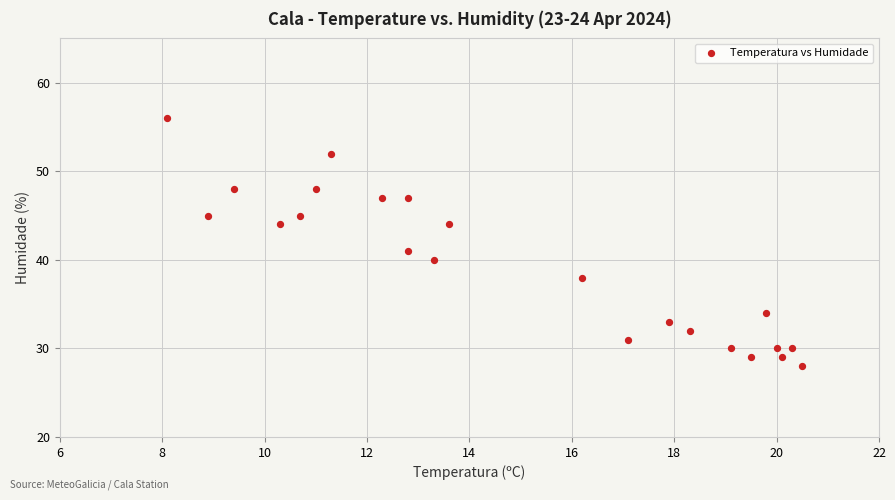

What Y value in the scatter plot is closest to 42?

41